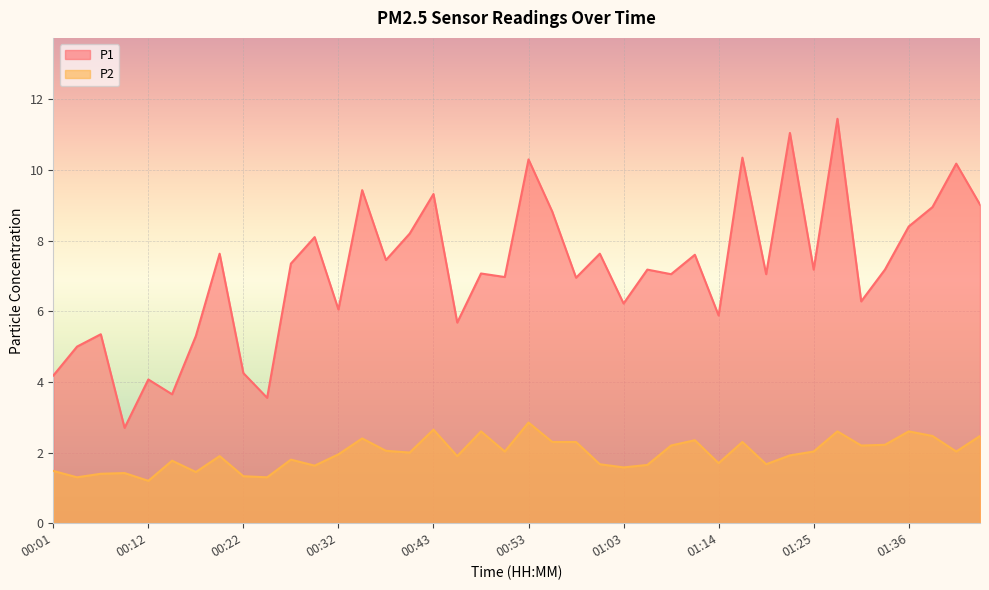

At which category is the sum across all series the highest?

01:28